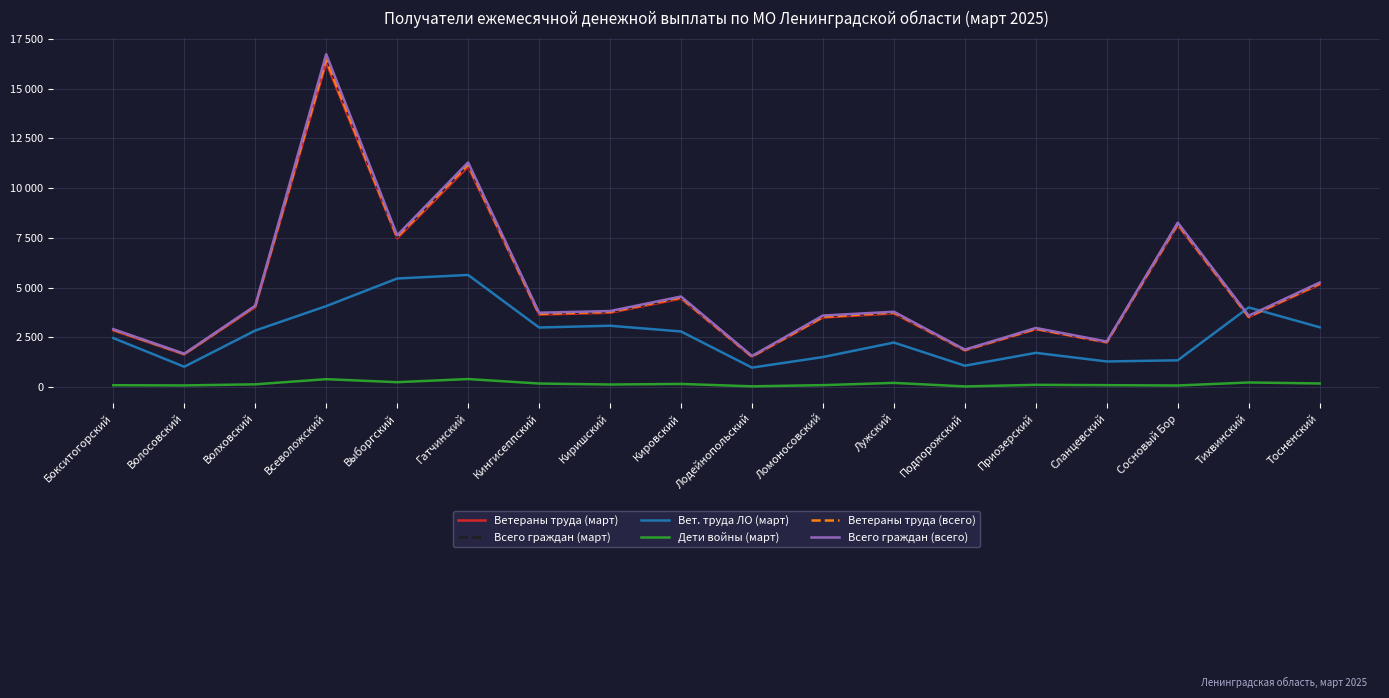

What is the difference between the highest and lowest values at Бокситогорский?

2818